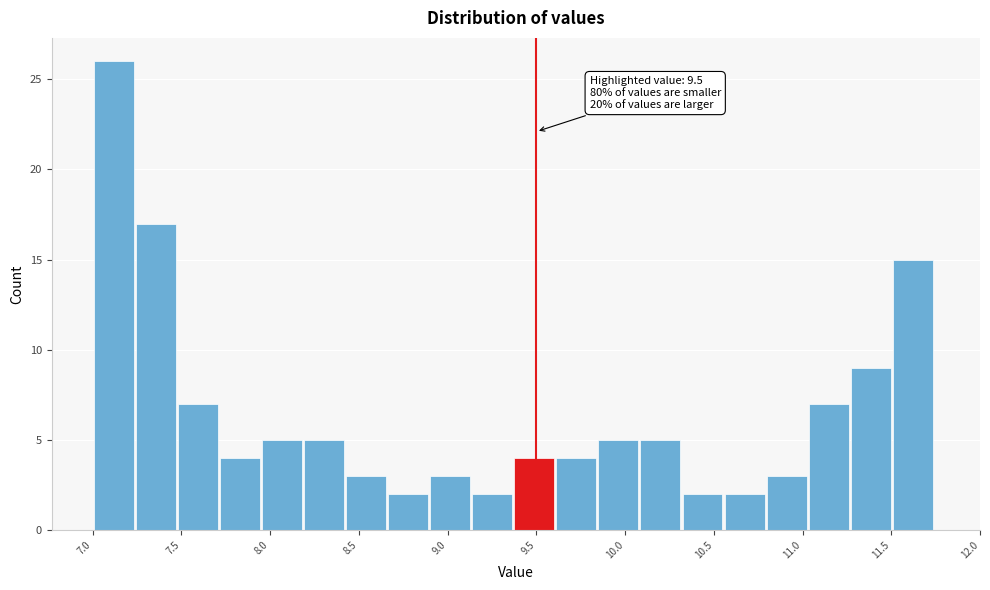

Over which range of the x-axis is the bar tallest?

7.00 to 7.25